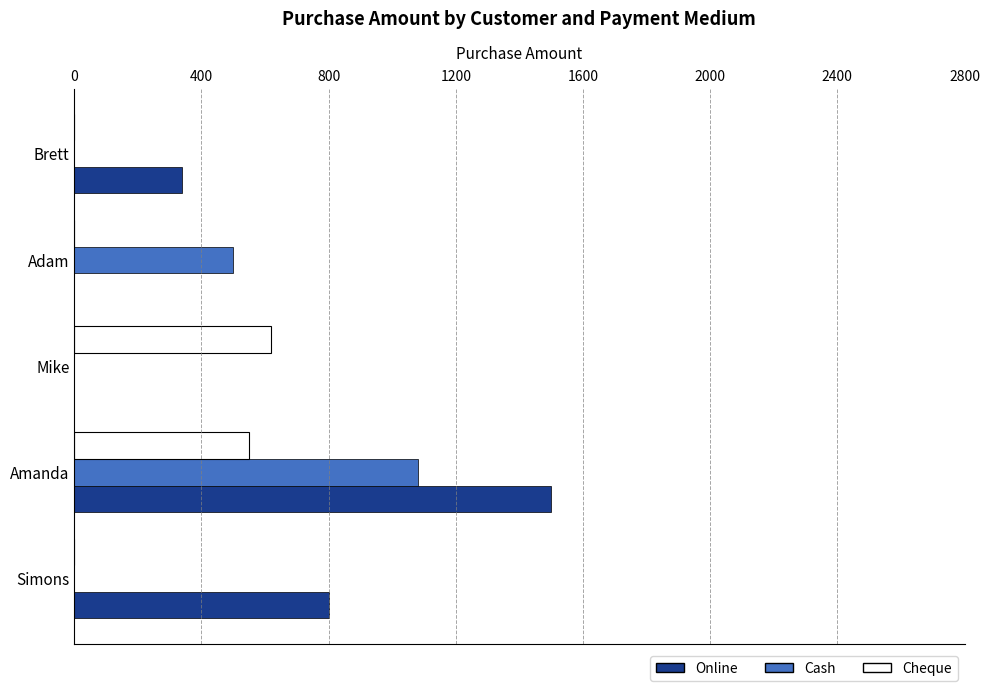

Which series has the largest total across all categories?

Online